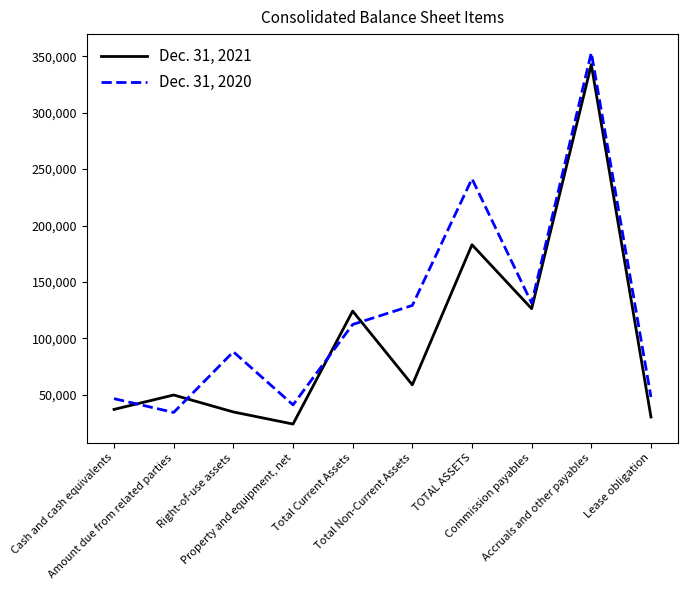

What is the difference between the second highest and second lowest values in the Dec. 31, 2021 series?

152698